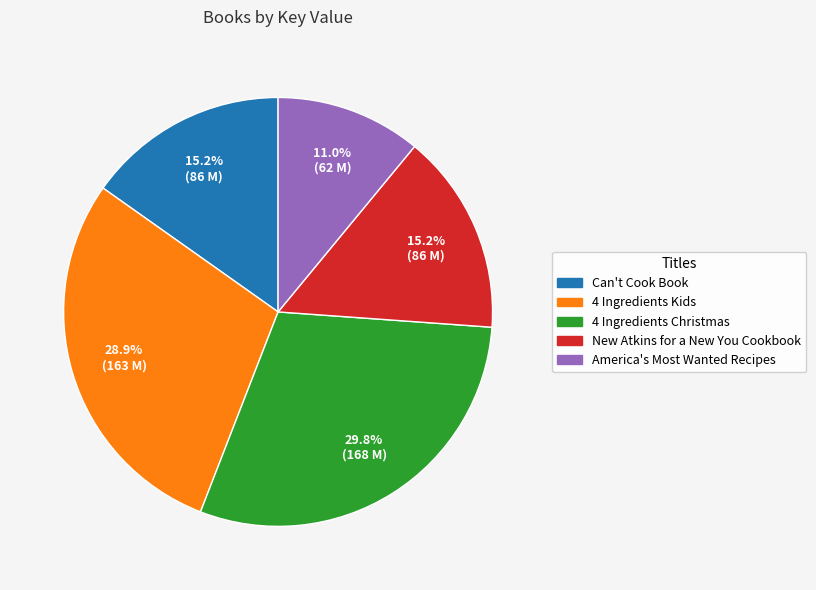

Between 4 Ingredients Kids and 4 Ingredients Christmas, which is larger?

4 Ingredients Christmas